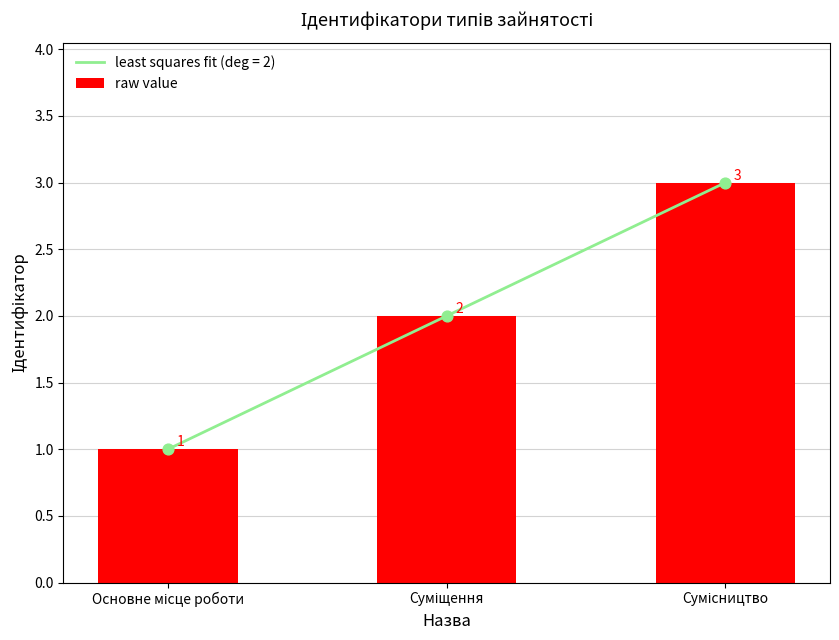

Approximately how many times larger is the value at Суміщення compared to Сумісництво?

0.7